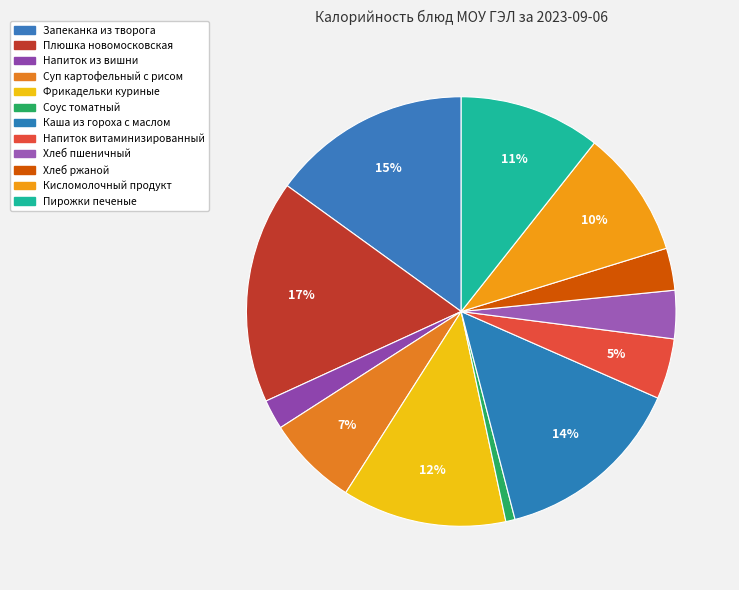

Which category has the biggest portion of the pie?

Плюшка новомосковская